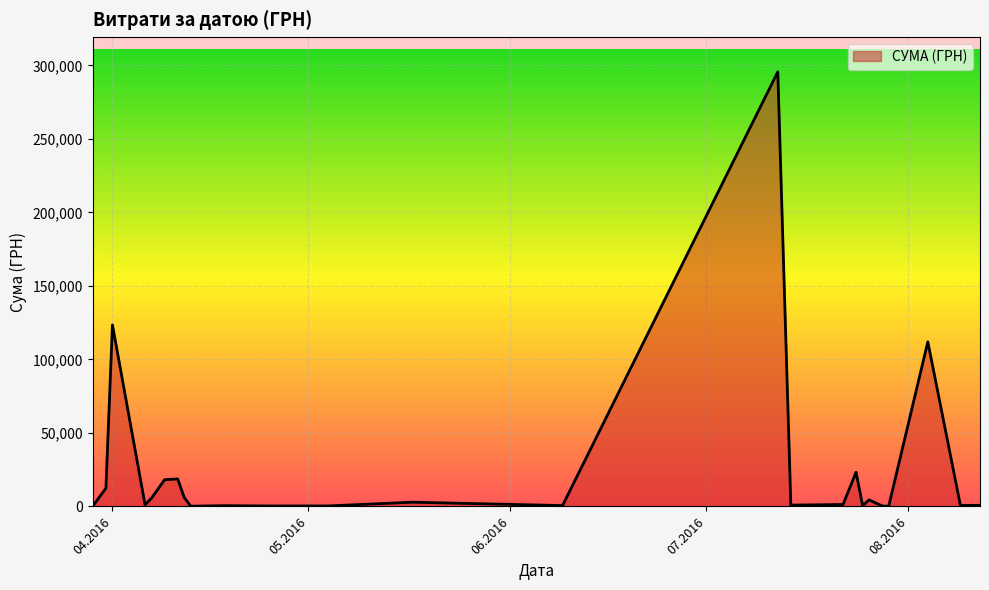

What is the maximum value shown in the chart?

295638.6